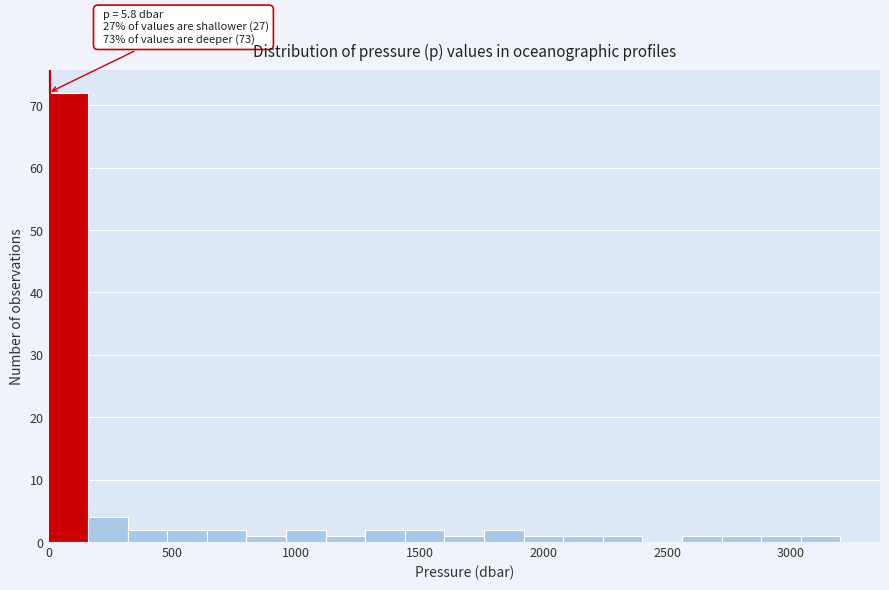

Around what value on the x-axis is the tallest bar? Give the approximate position of its centre, as read against the axis.

100